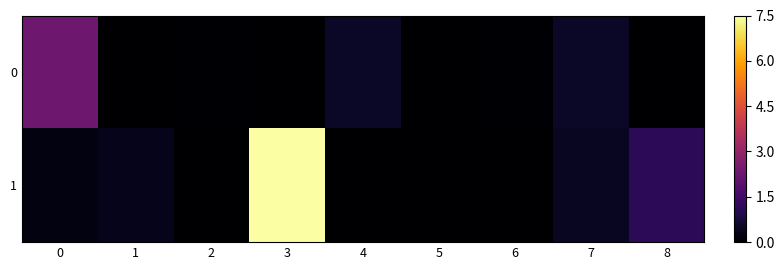

Between 2 and 3, which is larger?

2